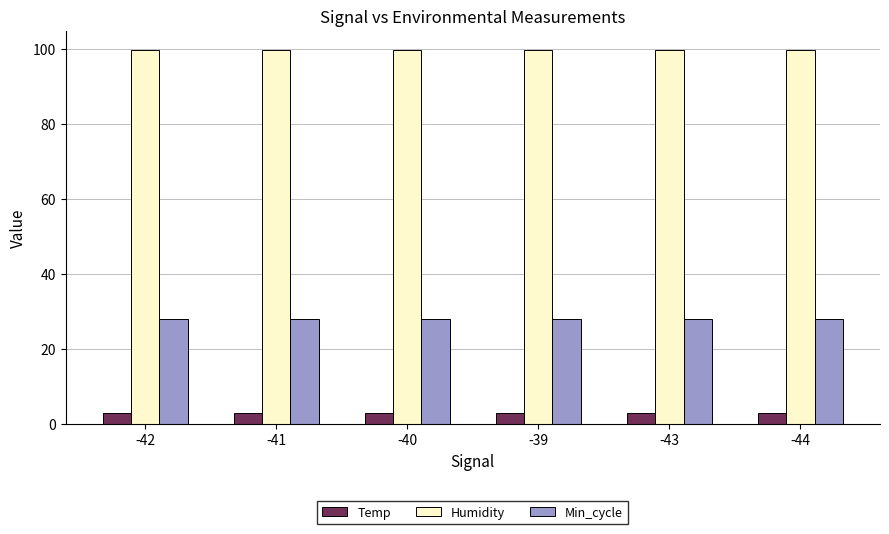

Which series has the largest total across all categories?

Humidity